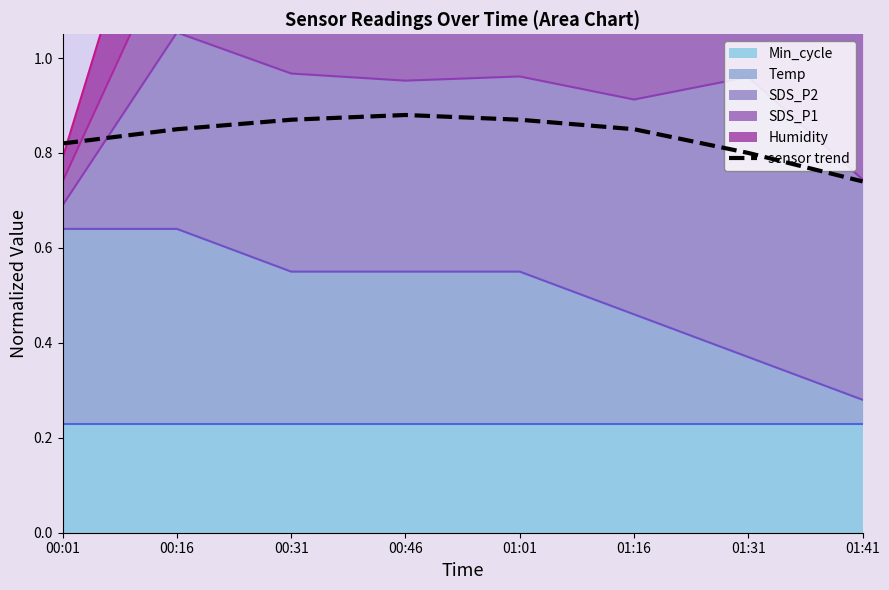

True or false: there are more than 1 points higher than both neighbors.

False